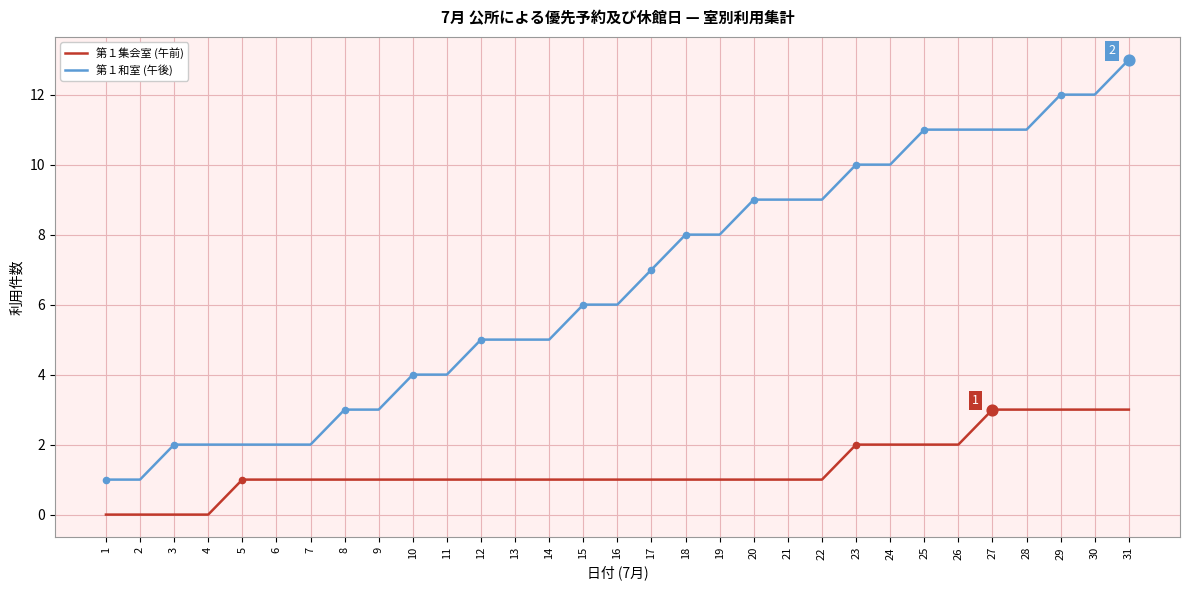

At how many categories does at least one series exceed 0?

31